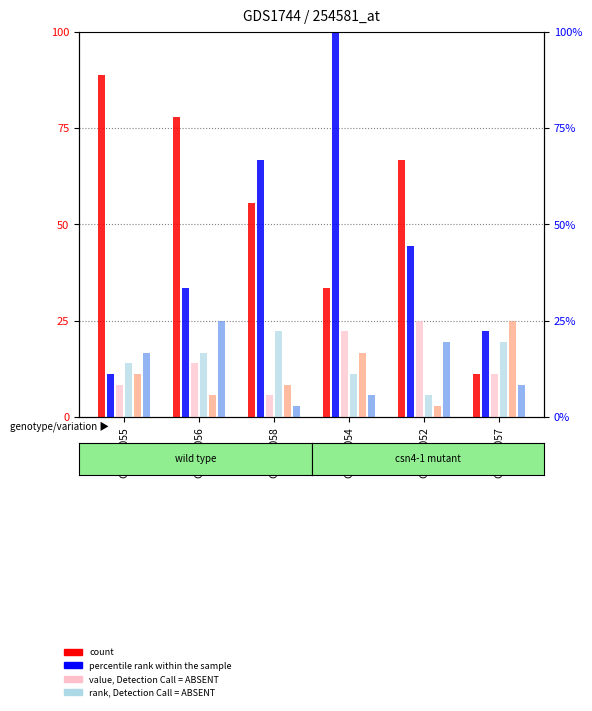

True or false: count has a value of 91.9 at GSM88058.

False